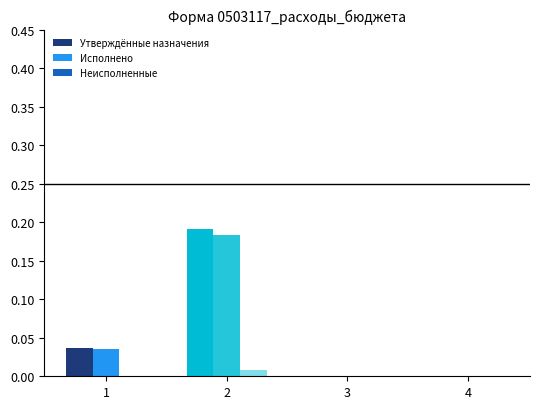

Which series changed the most between 1 and 4?

Утверждённые назначения